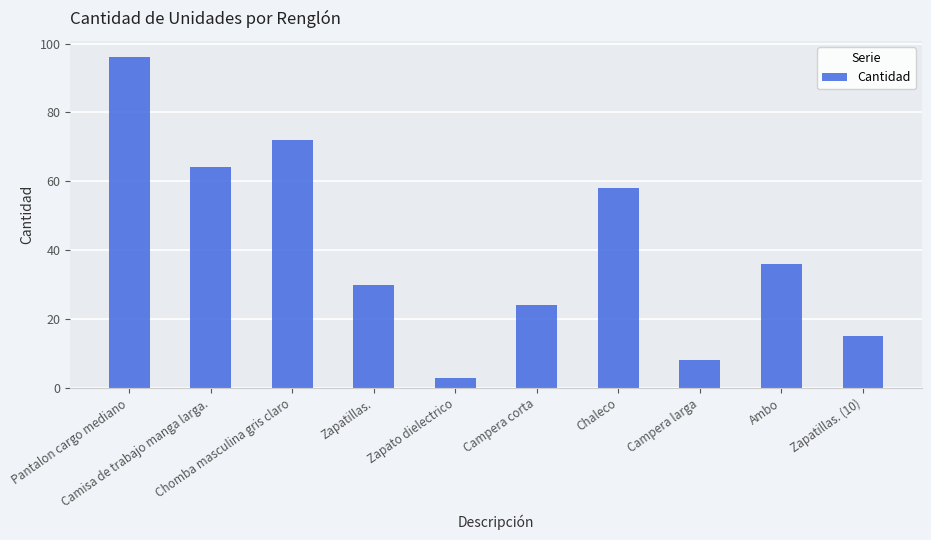

What value does the data have at Ambo, to the nearest 10?

40